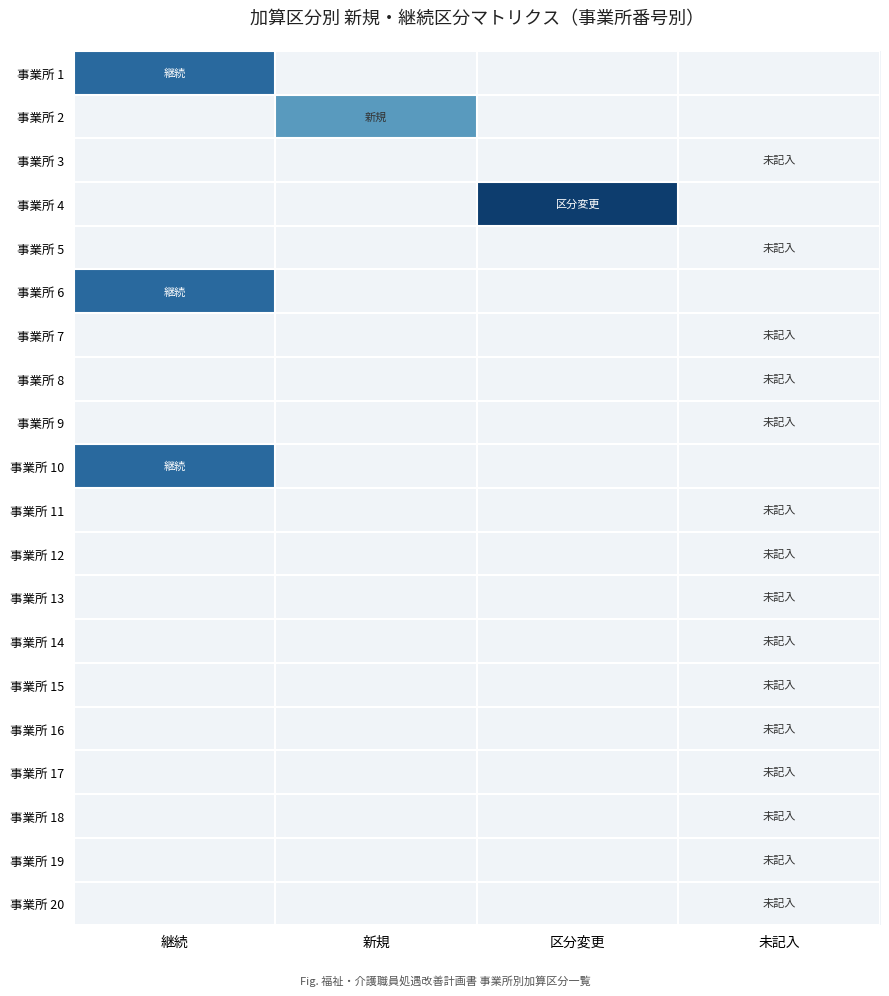

Reading right to left, transcribe all the data shown in this chart.

事業所 1: 未記入=0	区分変更=0	新規=0	継続=3
事業所 2: 未記入=0	区分変更=0	新規=2	継続=0
事業所 3: 未記入=0	区分変更=0	新規=0	継続=0
事業所 4: 未記入=0	区分変更=4	新規=0	継続=0
事業所 5: 未記入=0	区分変更=0	新規=0	継続=0
事業所 6: 未記入=0	区分変更=0	新規=0	継続=3
事業所 7: 未記入=0	区分変更=0	新規=0	継続=0
事業所 8: 未記入=0	区分変更=0	新規=0	継続=0
事業所 9: 未記入=0	区分変更=0	新規=0	継続=0
事業所 10: 未記入=0	区分変更=0	新規=0	継続=3
事業所 11: 未記入=0	区分変更=0	新規=0	継続=0
事業所 12: 未記入=0	区分変更=0	新規=0	継続=0
事業所 13: 未記入=0	区分変更=0	新規=0	継続=0
事業所 14: 未記入=0	区分変更=0	新規=0	継続=0
事業所 15: 未記入=0	区分変更=0	新規=0	継続=0
事業所 16: 未記入=0	区分変更=0	新規=0	継続=0
事業所 17: 未記入=0	区分変更=0	新規=0	継続=0
事業所 18: 未記入=0	区分変更=0	新規=0	継続=0
事業所 19: 未記入=0	区分変更=0	新規=0	継続=0
事業所 20: 未記入=0	区分変更=0	新規=0	継続=0